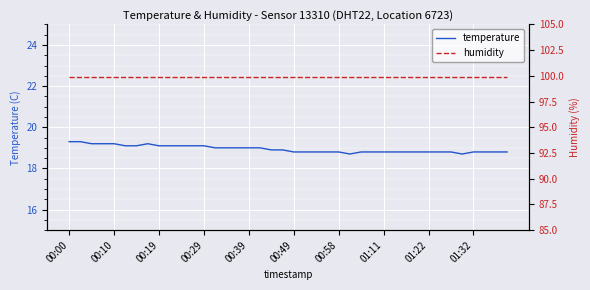

List the series in order of their peak value, highest first.

humidity, temperature